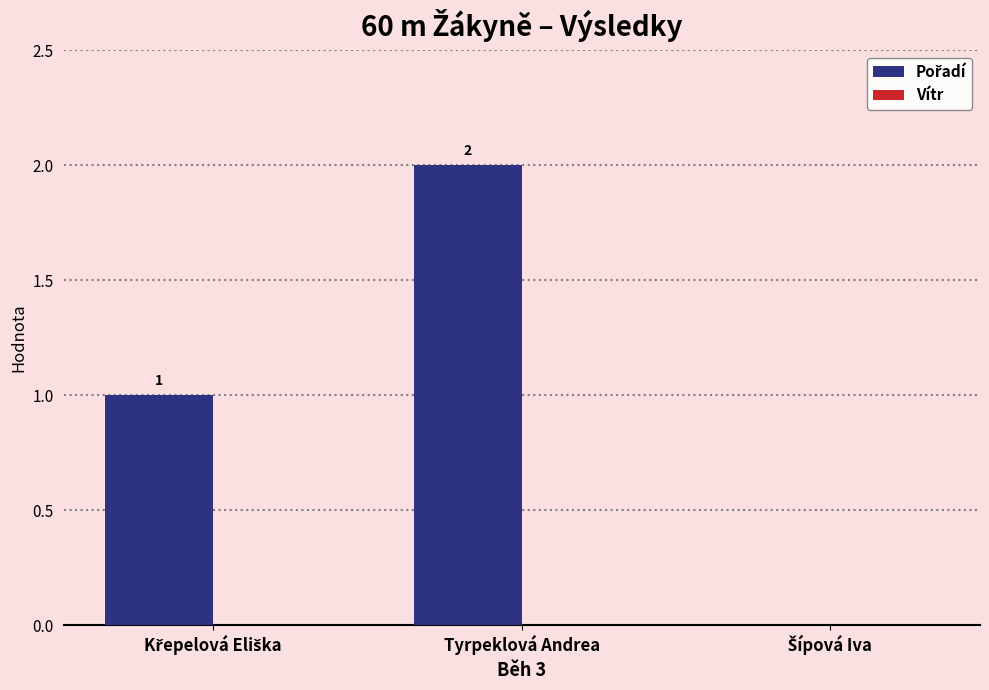

Is it true that the value at Tyrpeklová Andrea is 1?

False